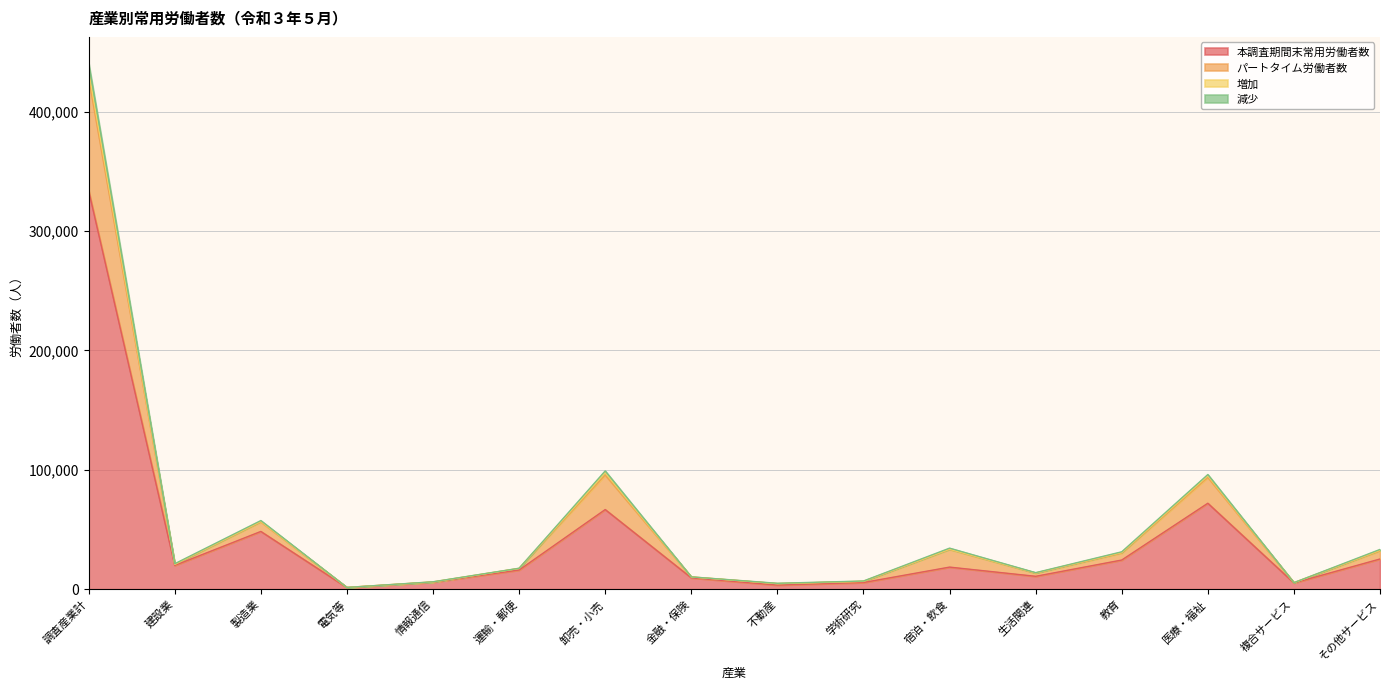

At which category is the sum across all series the highest?

調査産業計